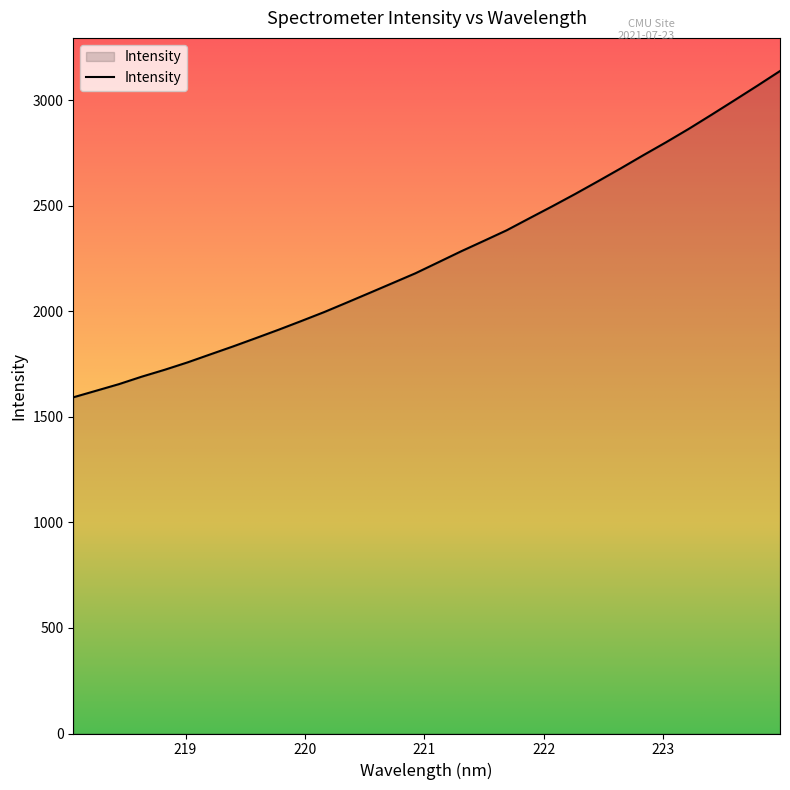

Does the chart have visible grid lines?

No